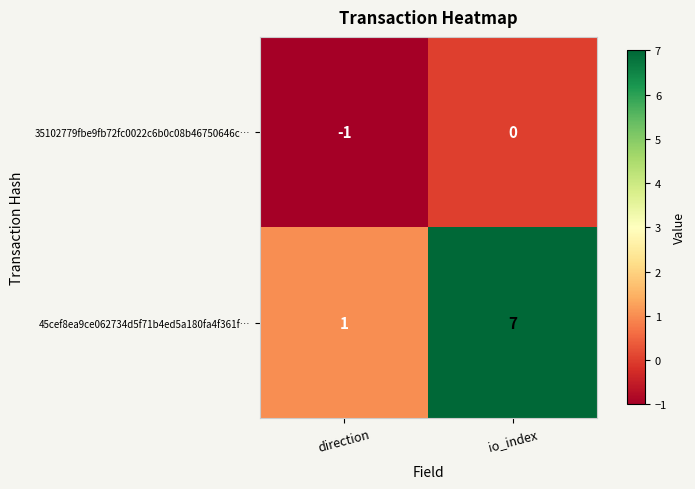

List the series in order of their overall mean, lowest first.

35102779fbe9fb72fc0022c6b0c08b46750646c…, 45cef8ea9ce062734d5f71b4ed5a180fa4f361f…